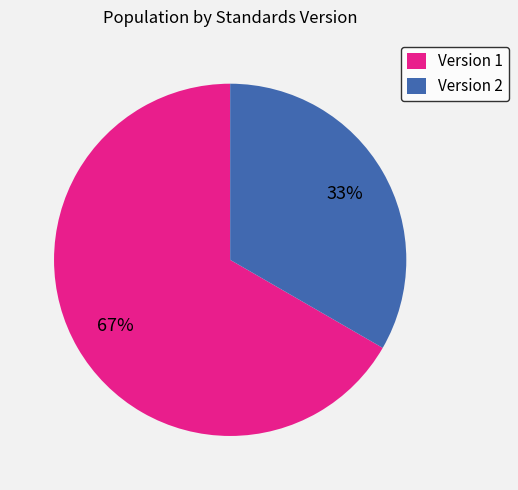

Do Version 1 and Version 2 together represent more than half of the pie?

Yes